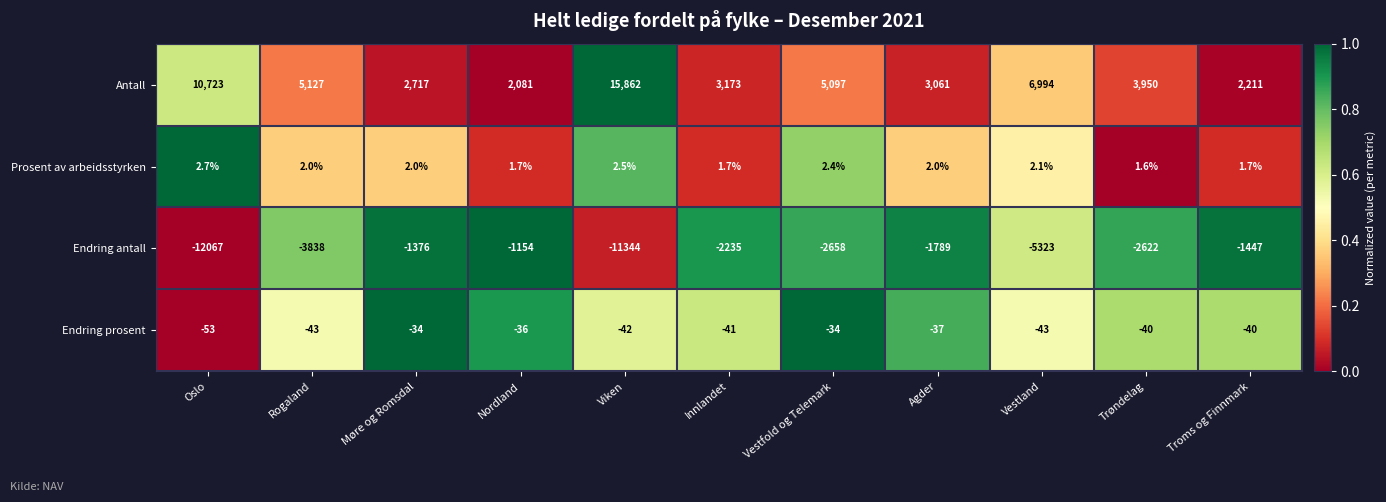

At which label does Endring antall first exceed -2622?

Møre og Romsdal